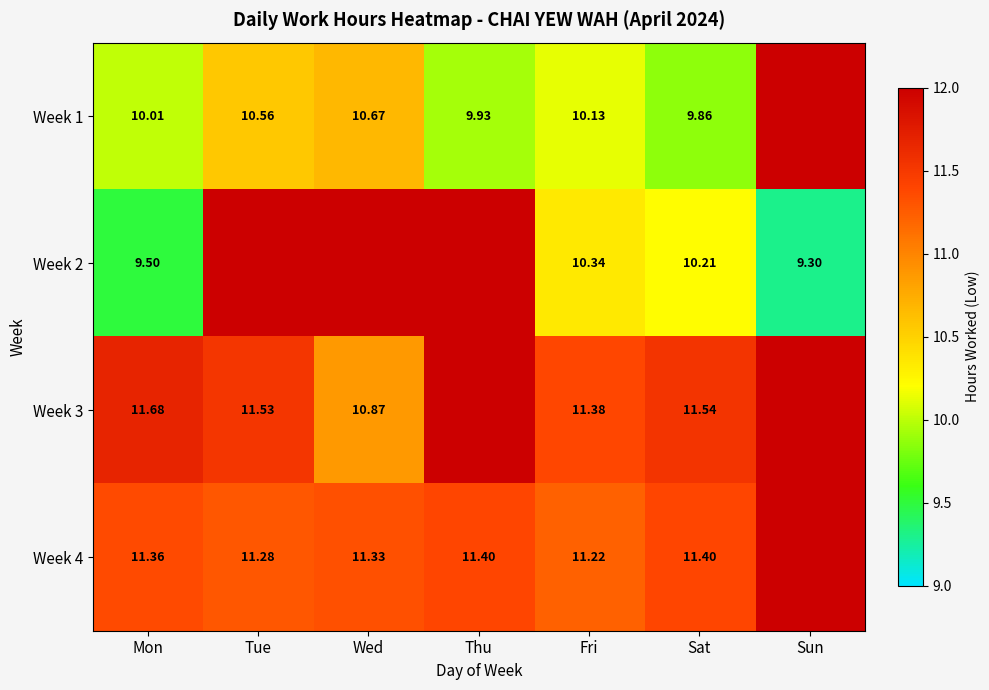

Is the value of Week 3 at Tue greater than the value of Week 4 at Fri?

Yes